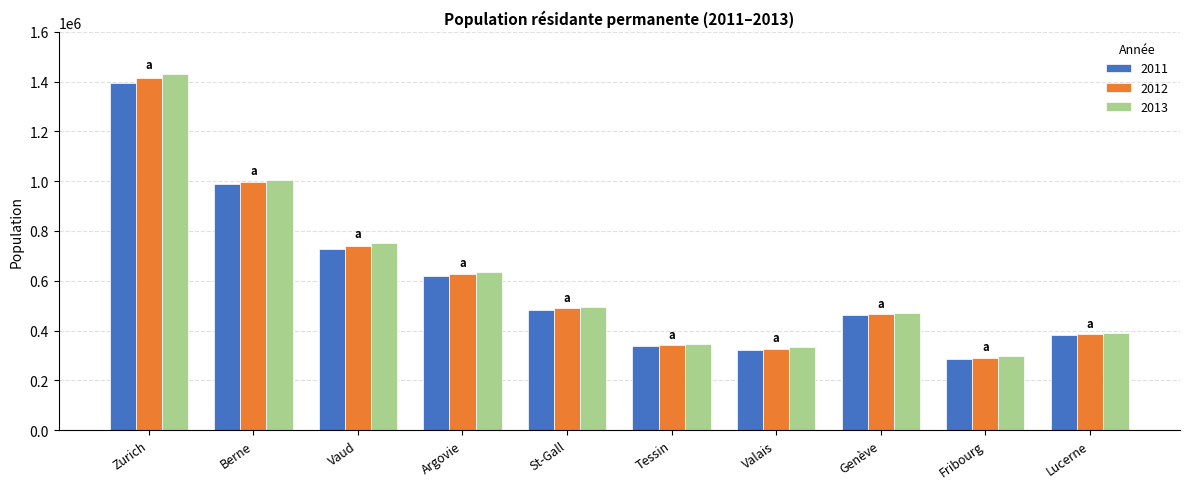

Is it true that 2011 equals 989712.5 at Berne?

True